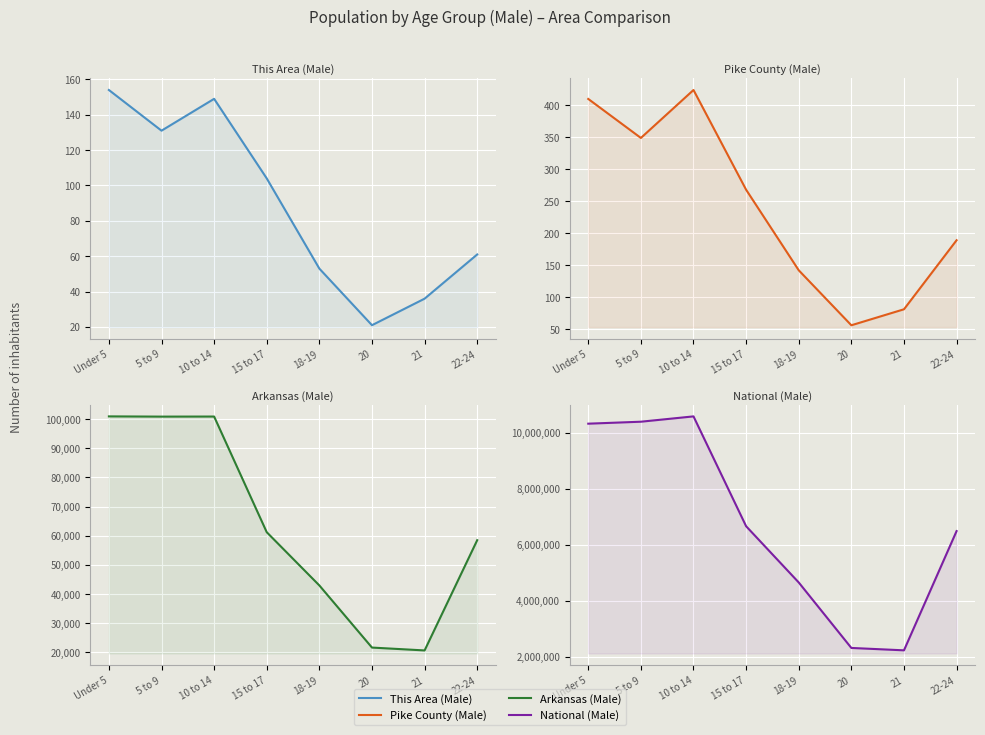

Does the chart display data point markers on the line(s)?

No